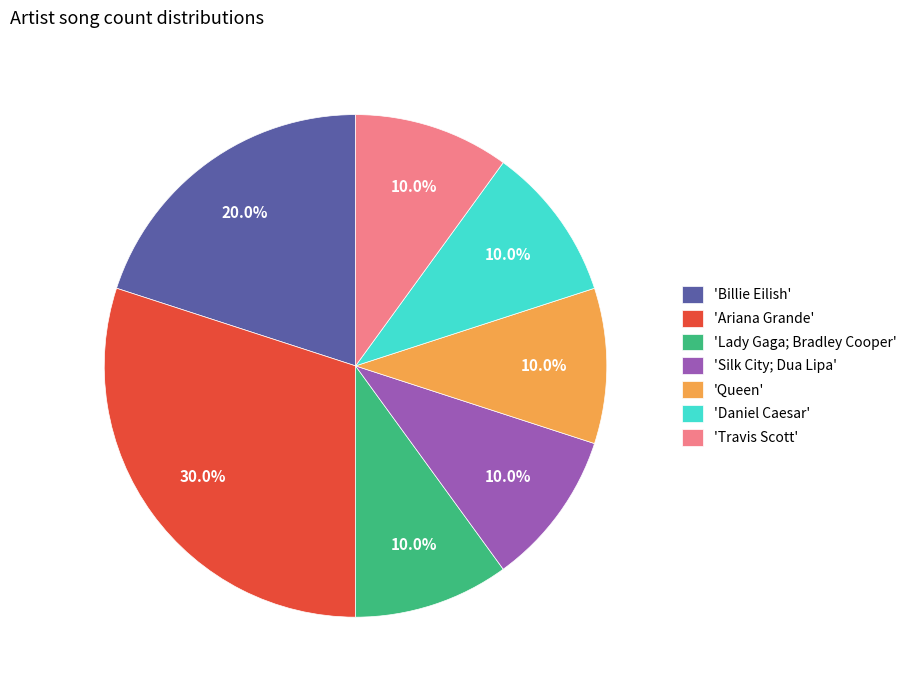

What is the ratio of the value at 'Ariana Grande' to the value at 'Silk City; Dua Lipa'?

3.0